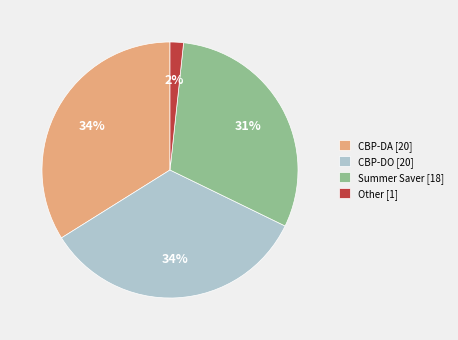

To the nearest percent, what is the combined percentage of CBP-DA [20] and Summer Saver [18]?

64%